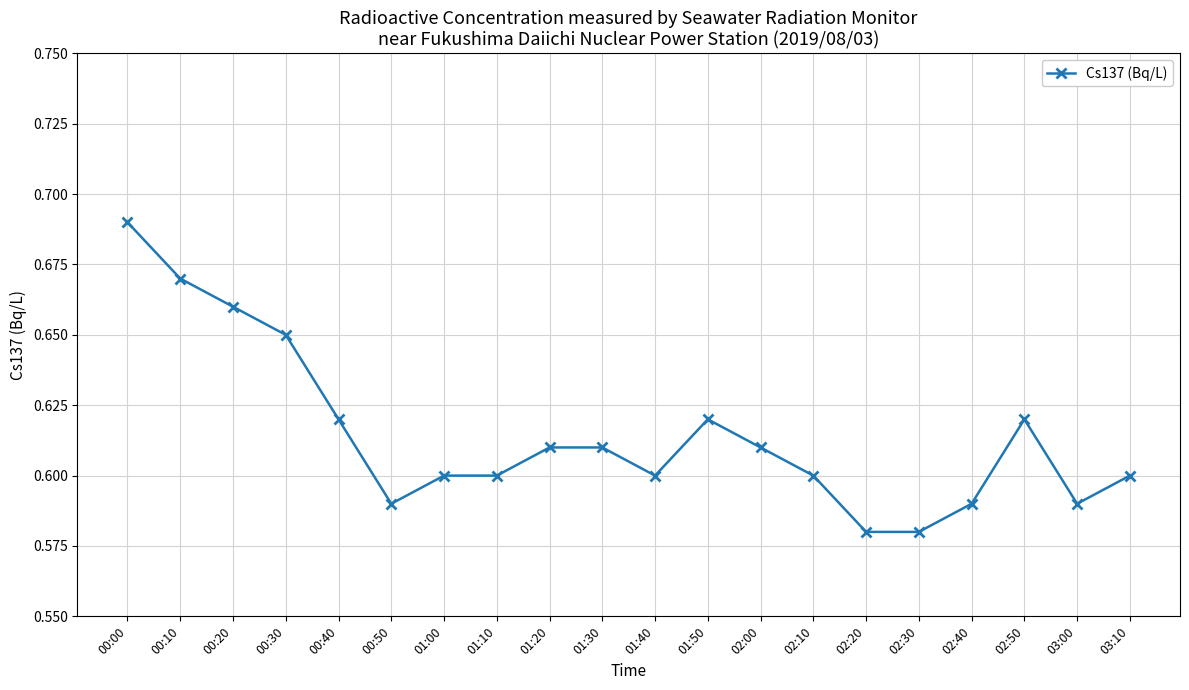

What is the label of the 11th point from the left?

01:40